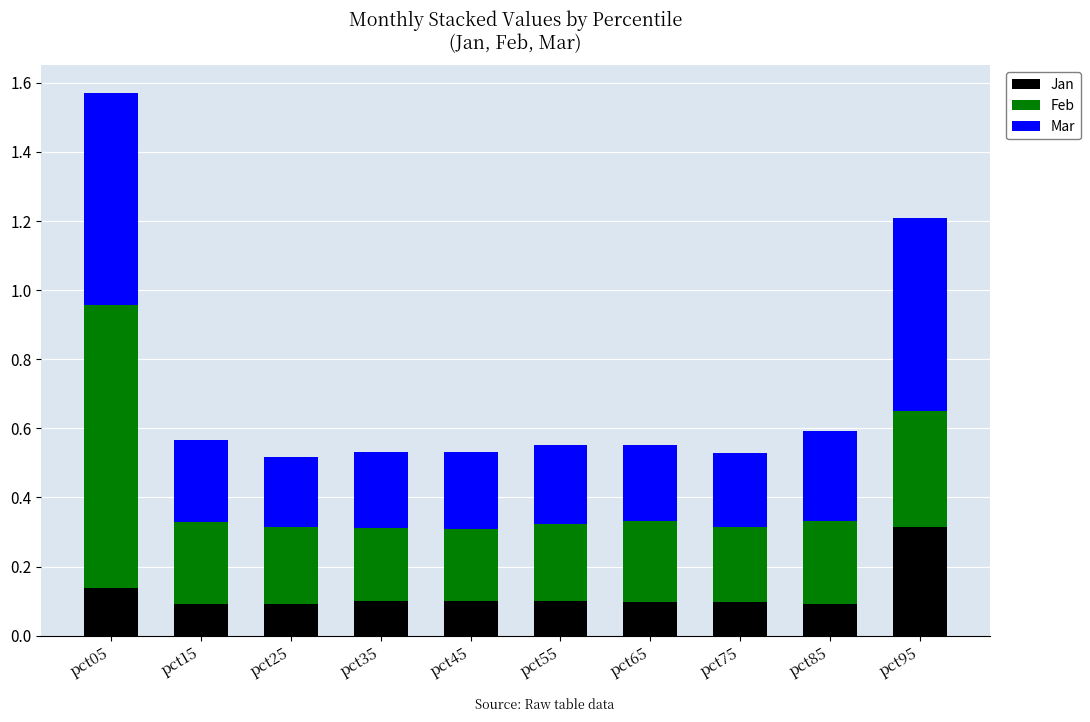

The Jan series shows 0.1 at pct45. True or false?

True